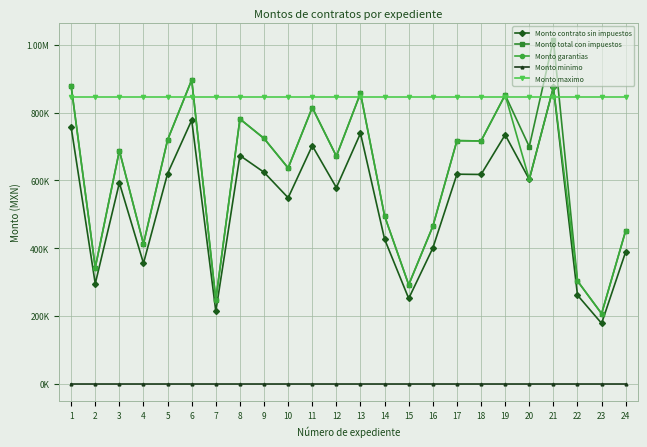

Between 5 and 14, which is larger?

5